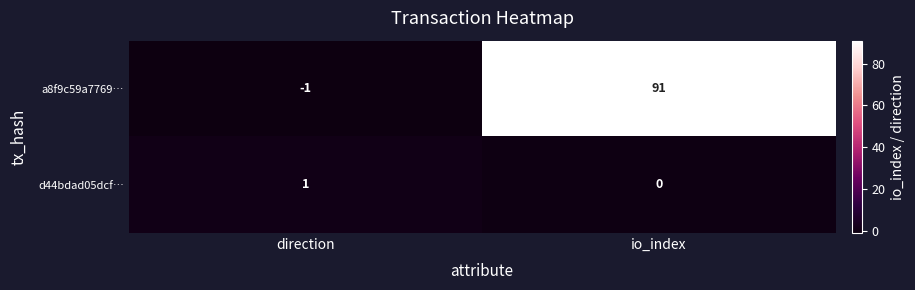

Which series has the widest spread of values?

a8f9c59a7769…